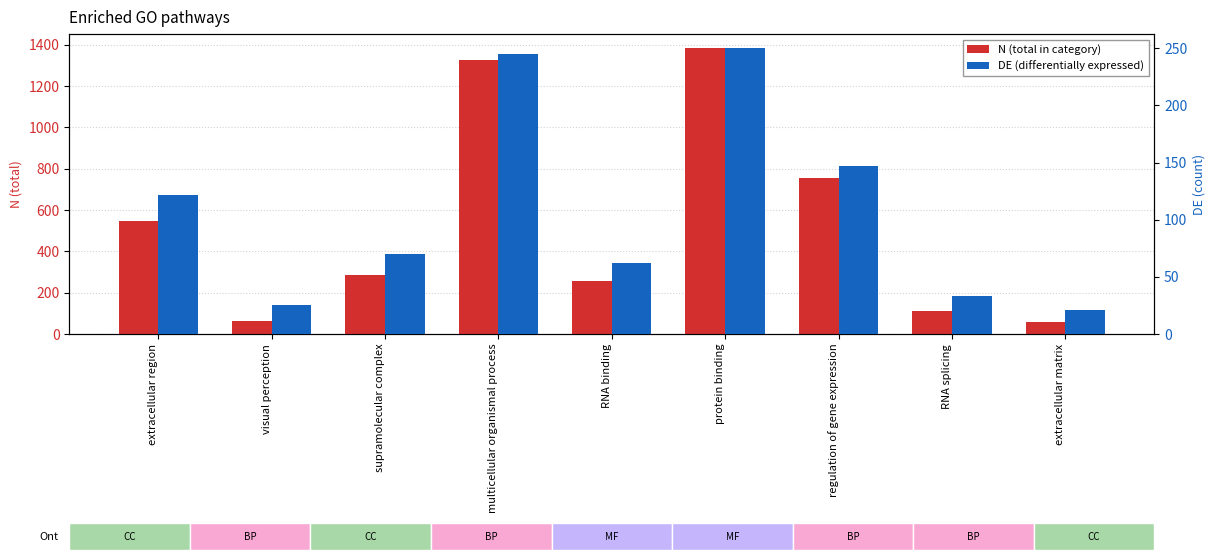

Between extracellular matrix and multicellular organismal process, which is larger?

multicellular organismal process